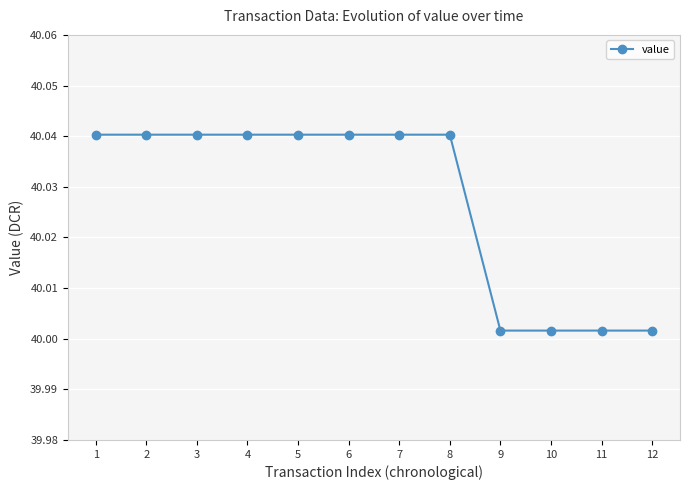

What is the sum of the values at 4 and 12?

80.0